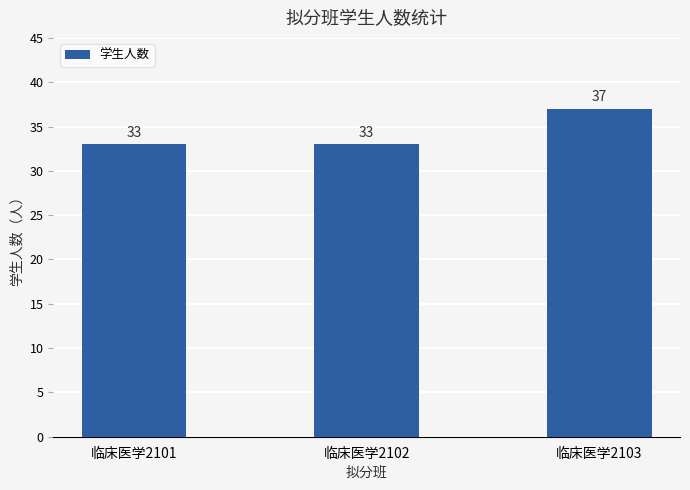

Which label corresponds to the largest value in the chart?

临床医学2103